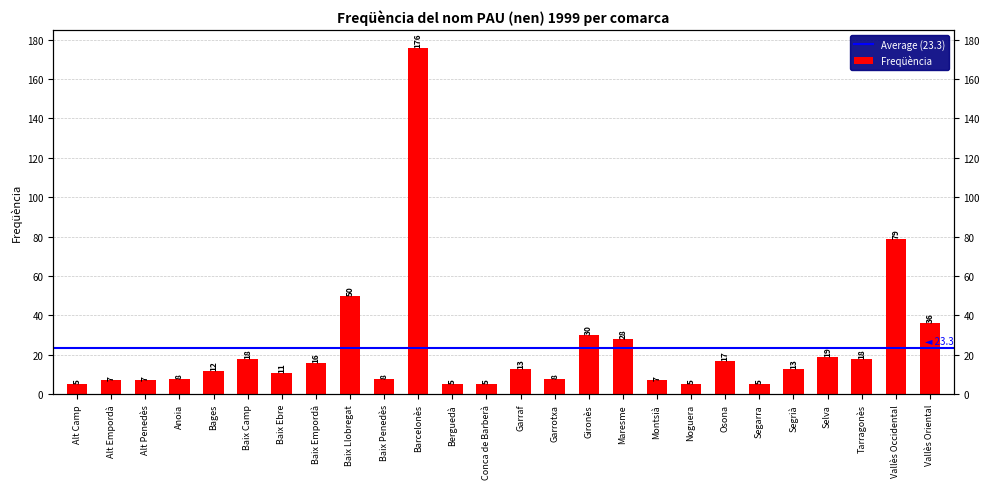

Reading left to right, transcribe all the data shown in this chart.

5	7	7	8	12	18	11	16	50	8	176	5	5	13	8	30	28	7	5	17	5	13	19	18	79	36